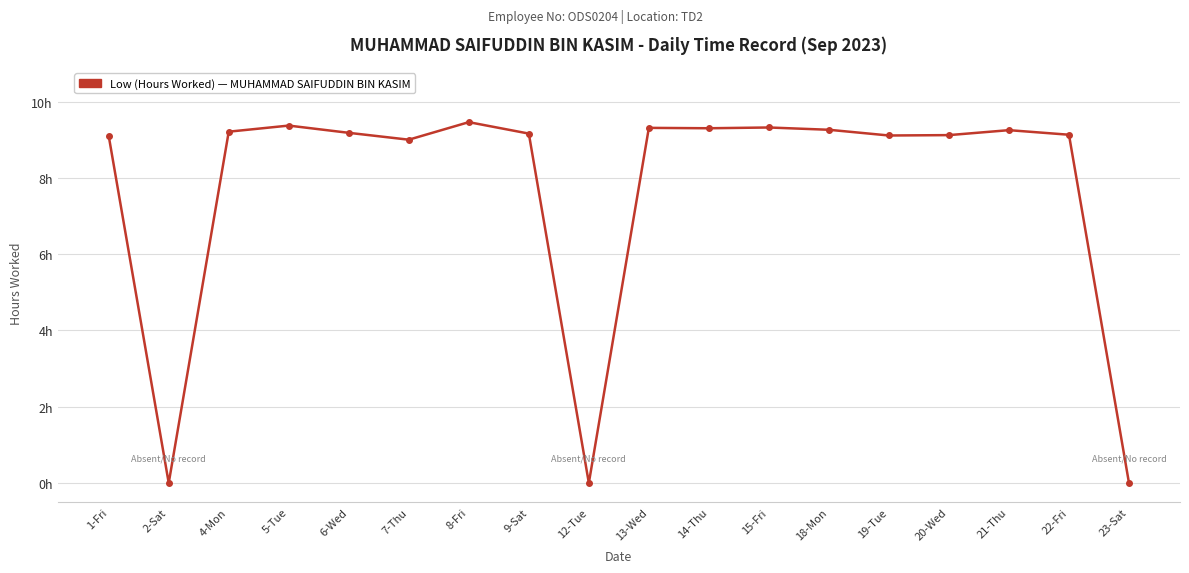

Does the chart have visible grid lines?

Yes